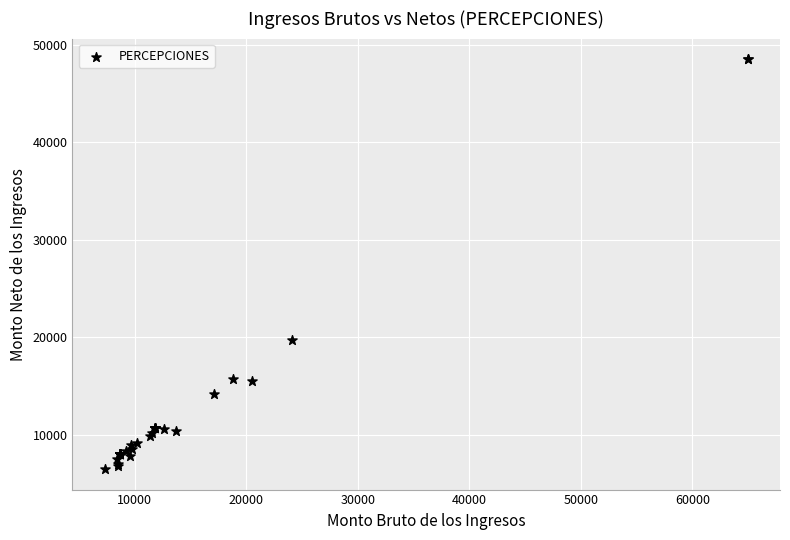

What Y value in the scatter plot is closest to 27494?

19761.2